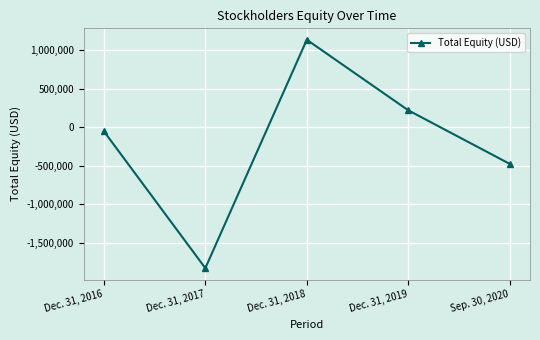

The value at Sep. 30, 2020 is -648247. True or false?

False